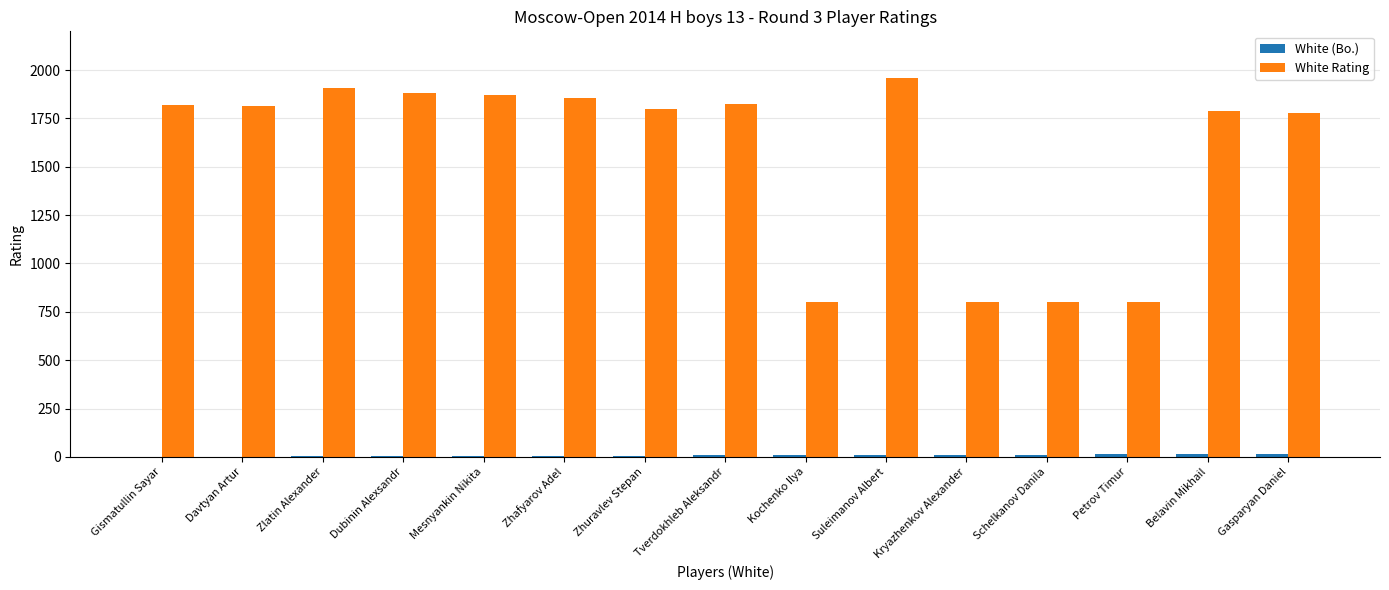

What is the sum of all White Rating values?

23493